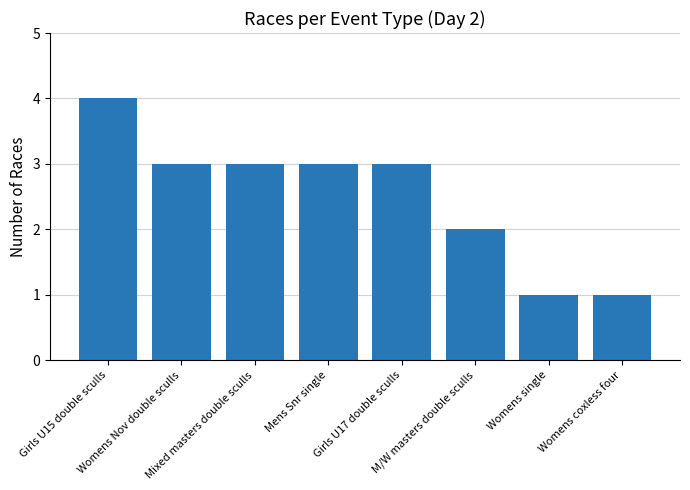

The chart shows a value of 3 at Mixed masters double sculls. True or false?

True